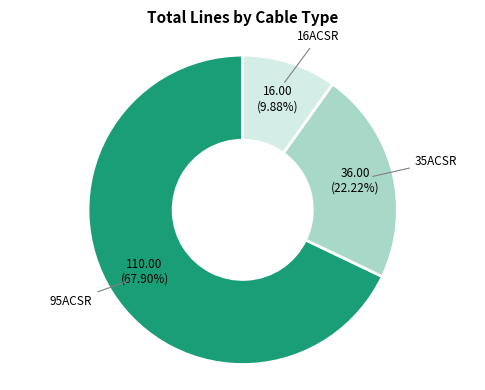

Is there a majority slice in this chart?

Yes